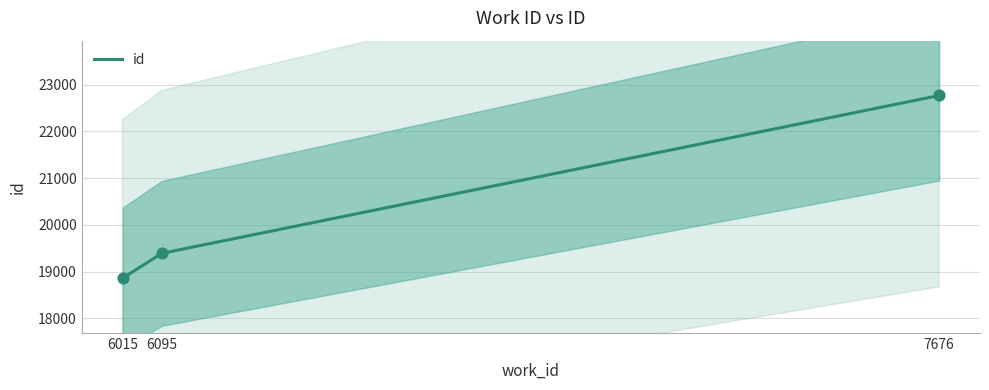

Approximately how many times larger is the value at 7676 compared to 6015?

1.2